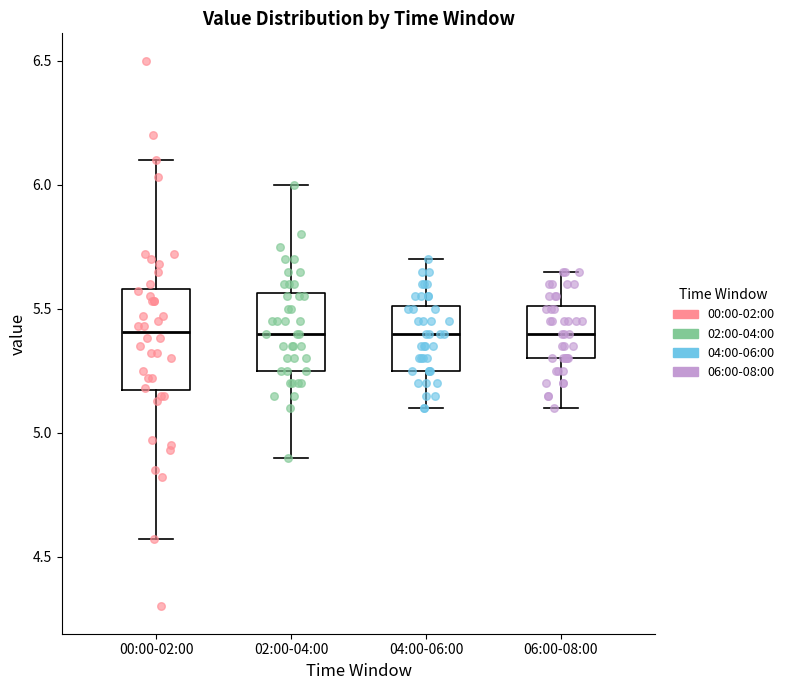

Reading left to right, read every box against the y-axis: the position of its median line, the range the box covers, and the ends of its whiskers. The values are not printed on the chart, so give them approximately, as read against the axis.

00:00-02:00: median 5.40, box 5.15 to 5.60, whiskers 4.55 to 6.10
02:00-04:00: median 5.40, box 5.25 to 5.55, whiskers 4.90 to 6.00
04:00-06:00: median 5.40, box 5.25 to 5.50, whiskers 5.10 to 5.70
06:00-08:00: median 5.40, box 5.30 to 5.50, whiskers 5.10 to 5.65